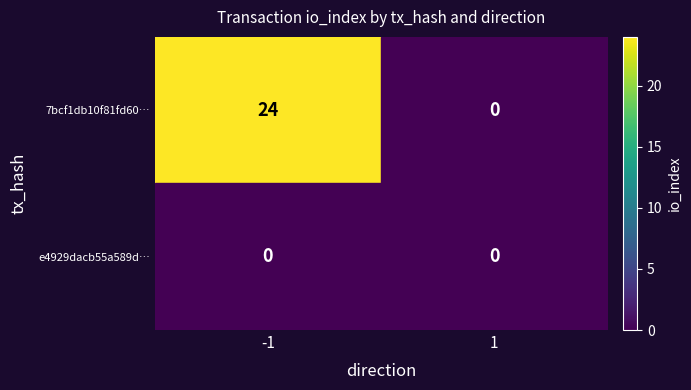

Rank the series by their average value, from highest to lowest.

7bcf1db10f81fd60…, e4929dacb55a589d…